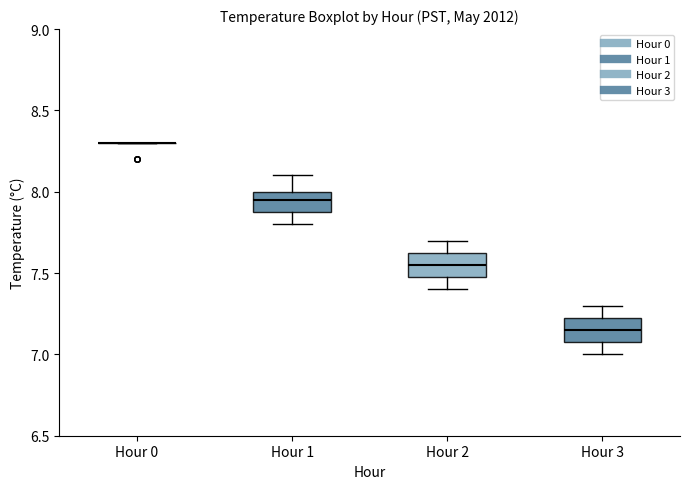

Reading left to right, transcribe this box plot: for each box, give where its median line is, the range the box spans, and where its two whiskers end, as read against the y-axis. The values are not printed on the chart, so give them approximately, as read against the axis.

Hour 0: box collapsed to a line at 8.30, whiskers 8.30 to 8.30
Hour 1: median 7.95, box 7.90 to 8.00, whiskers 7.80 to 8.10
Hour 2: median 7.55, box 7.50 to 7.65, whiskers 7.40 to 7.70
Hour 3: median 7.15, box 7.10 to 7.25, whiskers 7.00 to 7.30